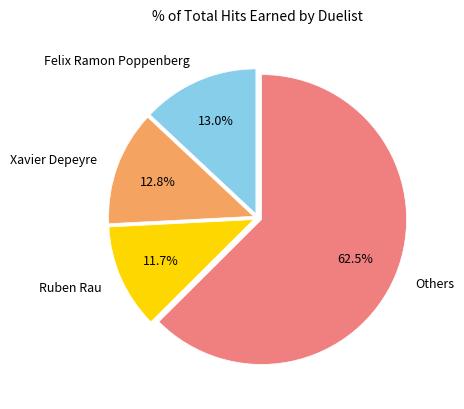

Is there a majority slice in this chart?

Yes